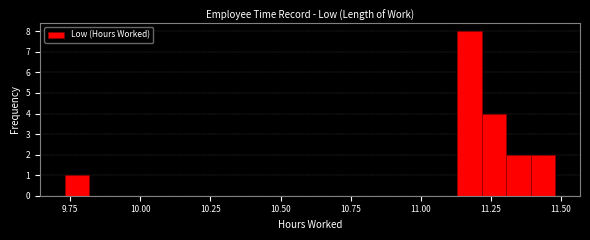

Around what value on the x-axis is the tallest bar? Give the approximate position of its centre, as read against the axis.

11.15